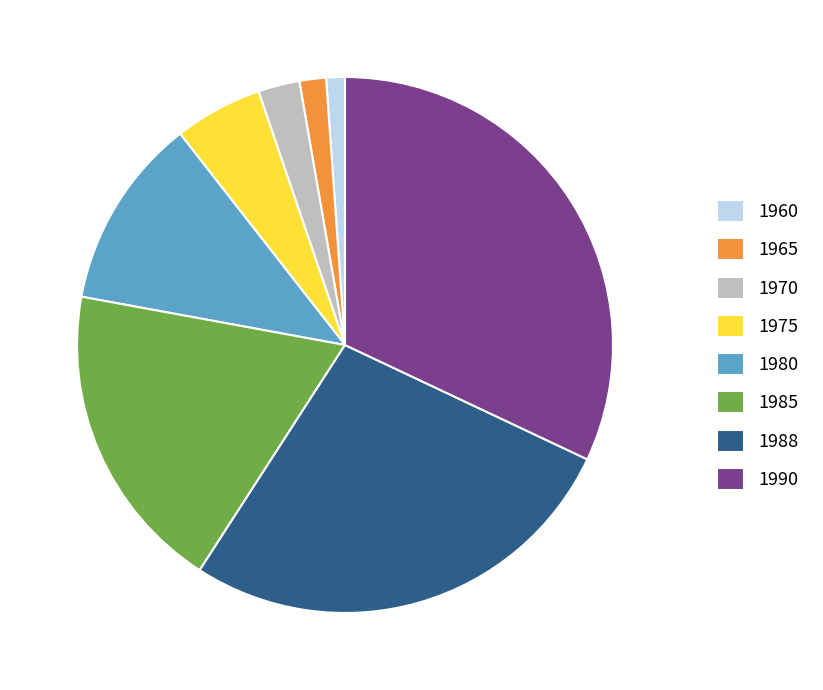

Is it true that 1970 is 8% of the pie?

False